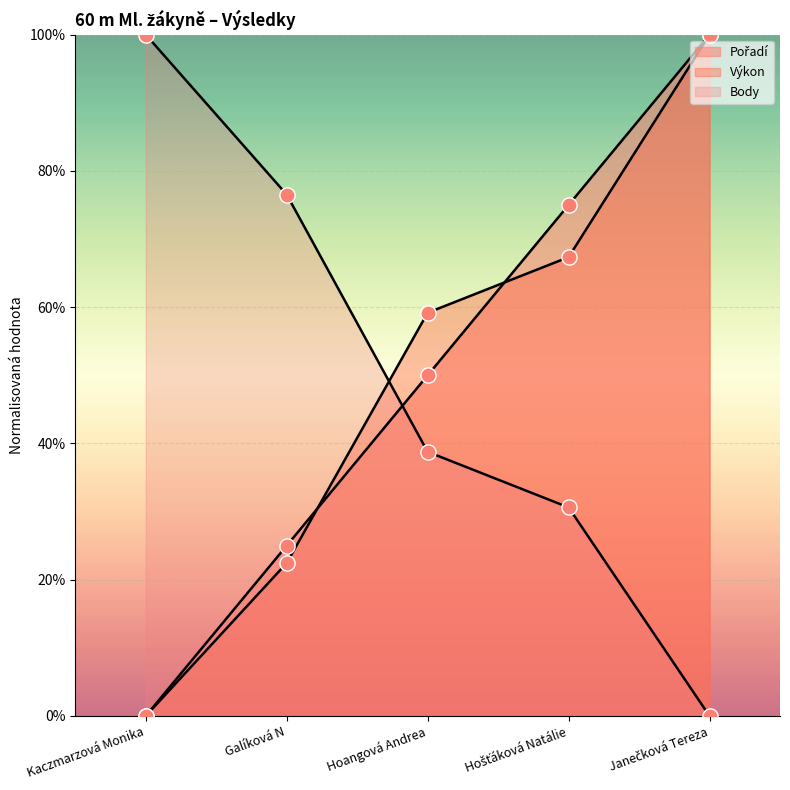

What are all the series names shown in the legend?

Pořadí, Výkon, Body